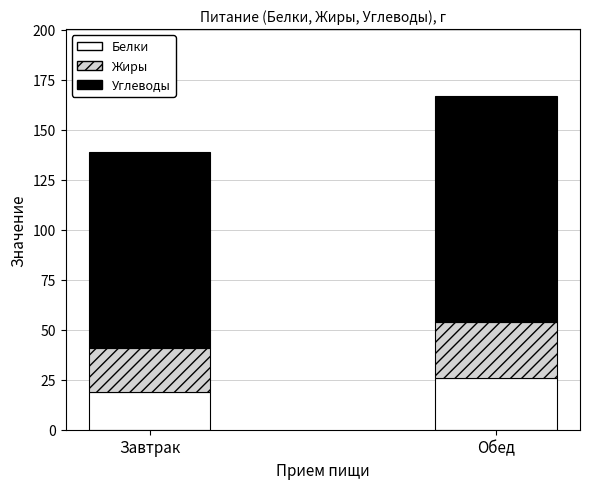

Is it true that Белки equals 12.7 at Завтрак?

False